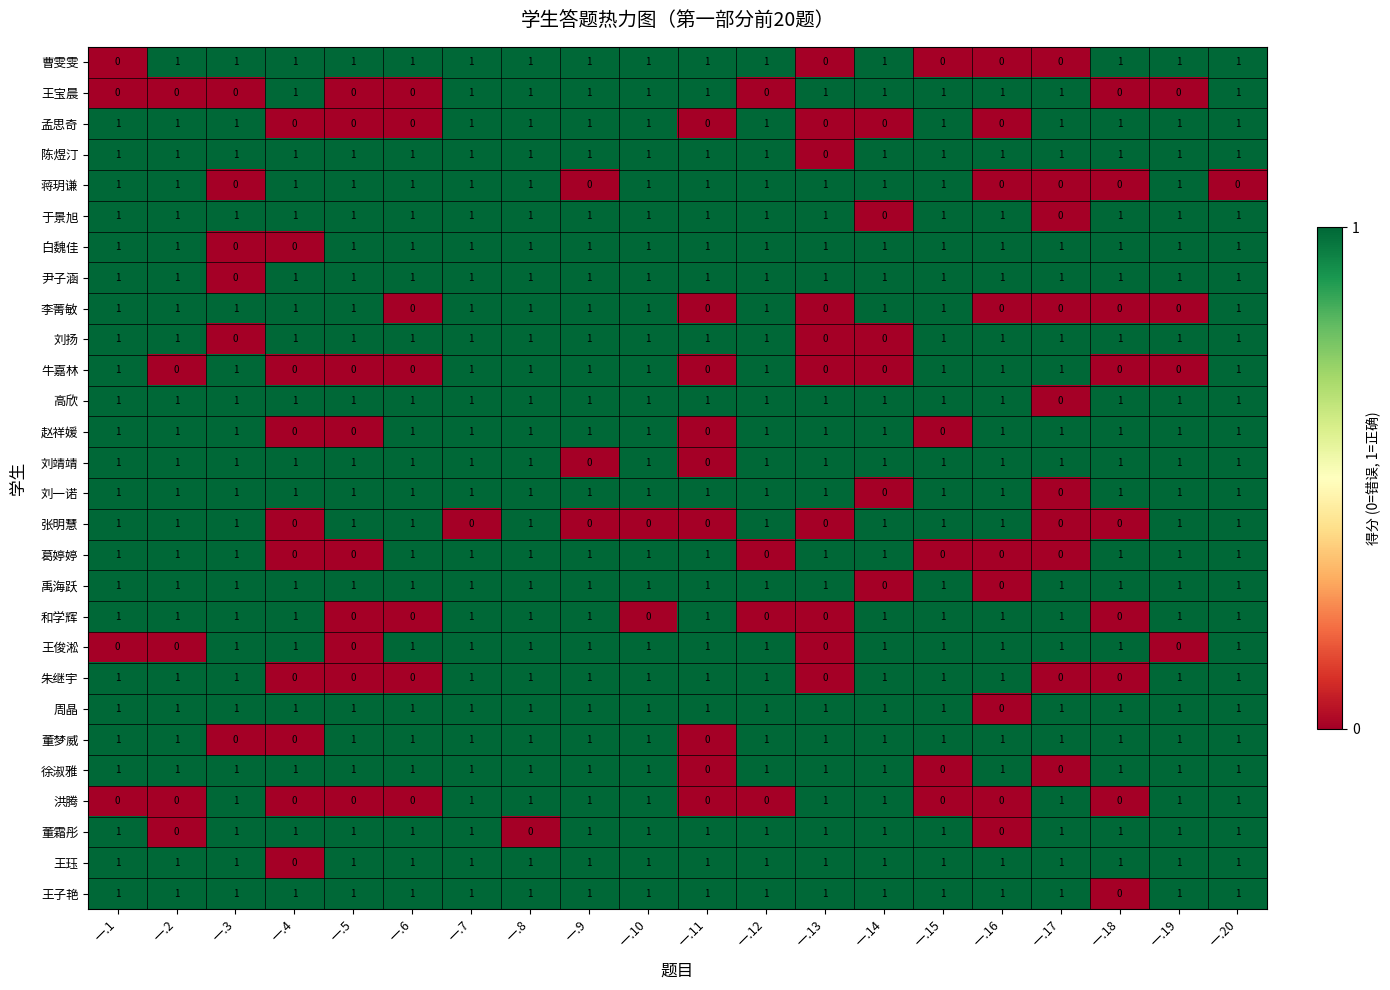

Count the 周晶 values in the range 1 to 2.

19